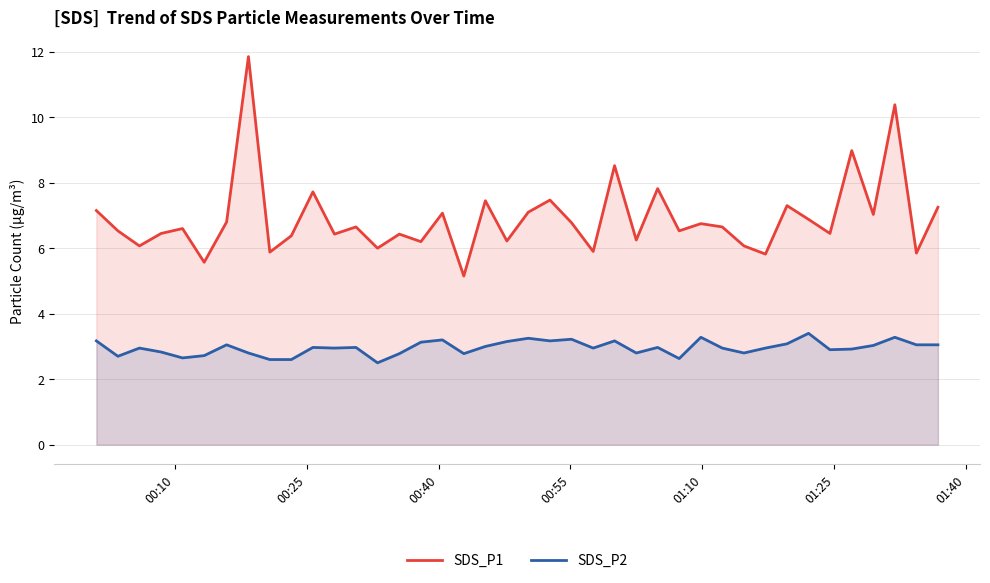

List the series in order of their peak value, highest first.

SDS_P1, SDS_P2